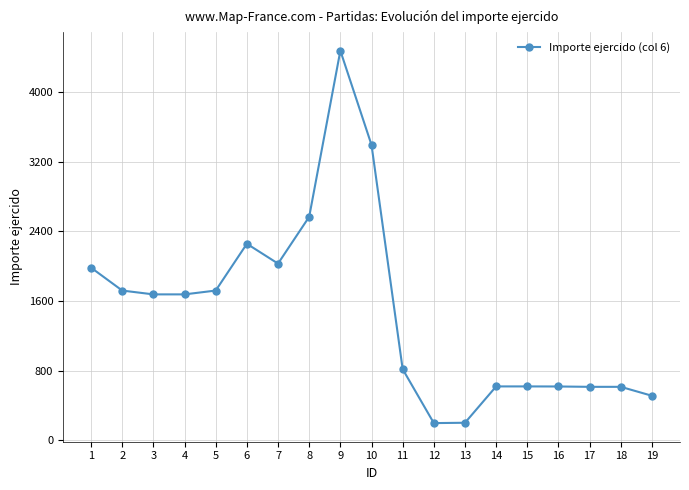

Which label corresponds to the largest value in the chart?

9